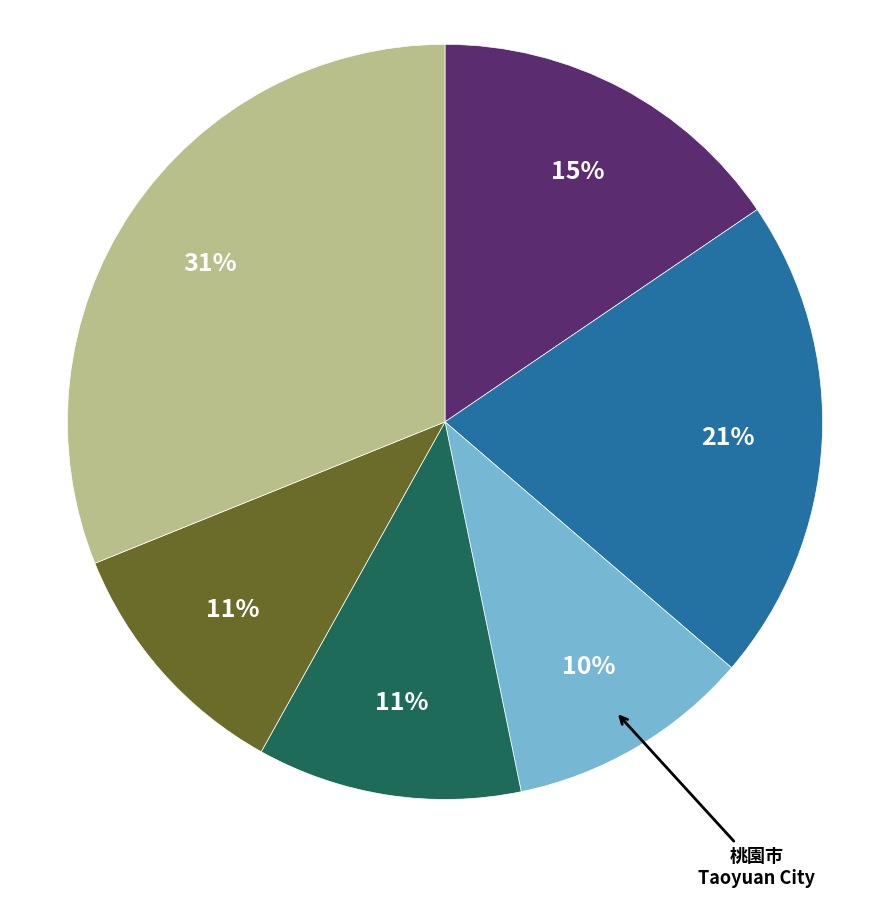

Is there any slice that represents more than half of the pie?

No